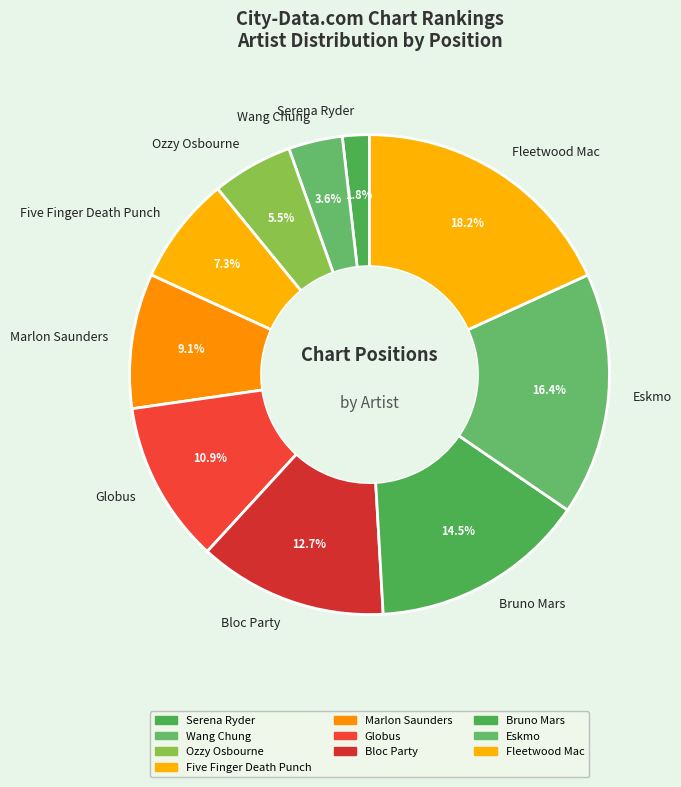

Which category has the biggest portion of the pie?

Fleetwood Mac